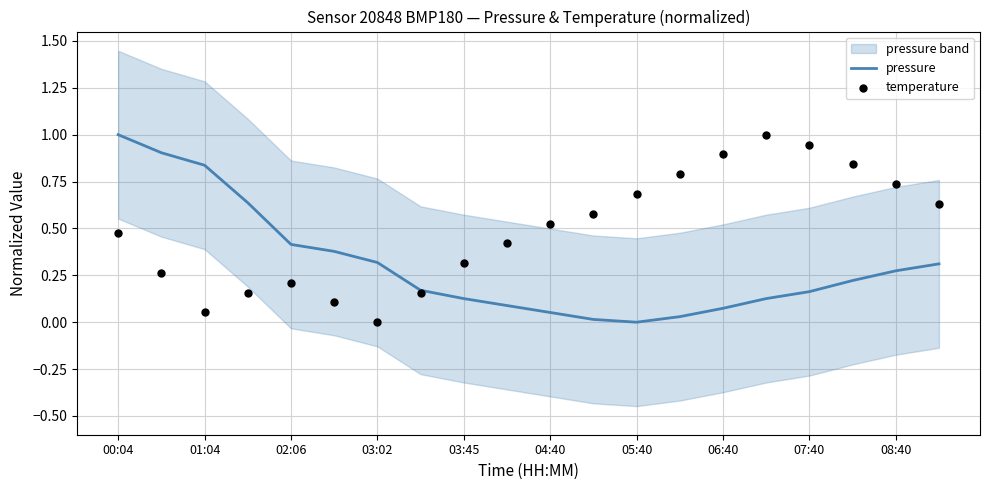

At which category is the sum across all series the highest?

00:04